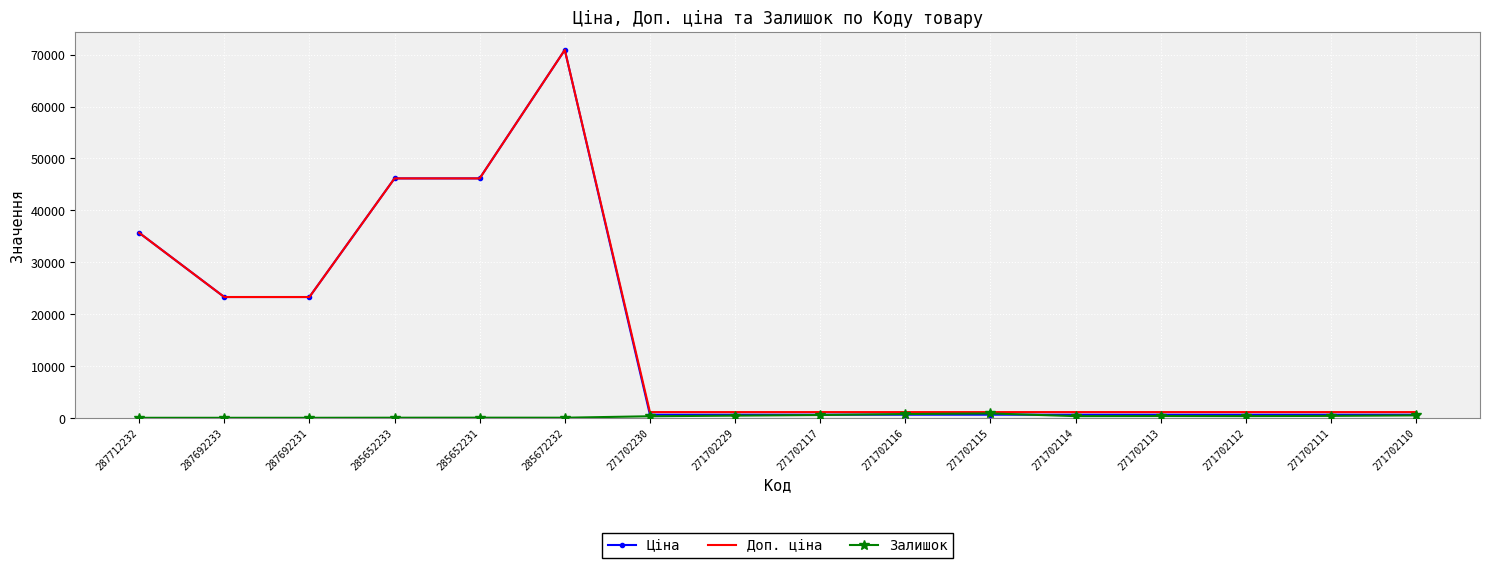

How many distinct data groups are displayed?

3